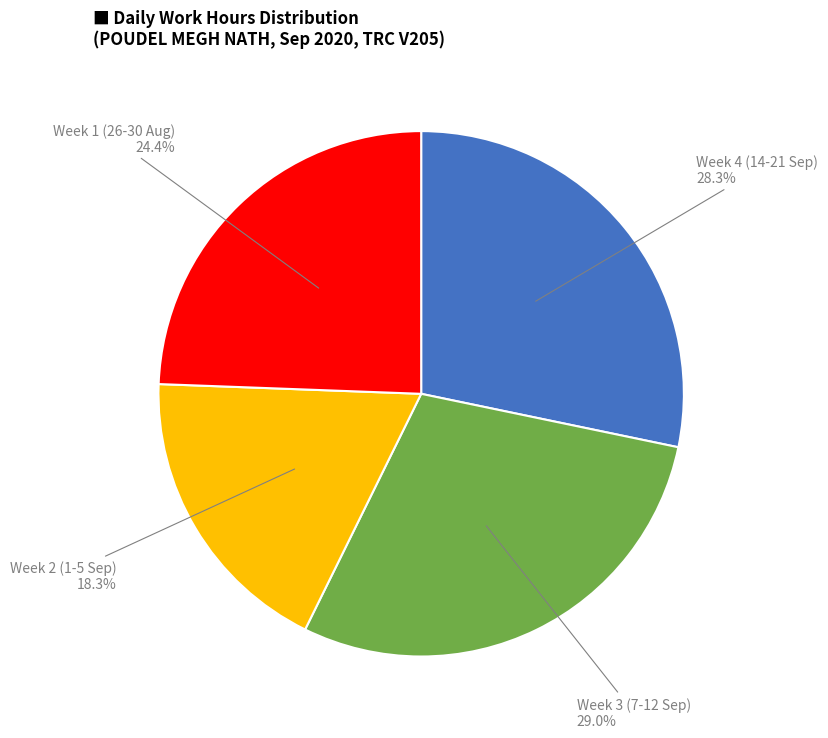

Is there any slice that represents more than half of the pie?

No